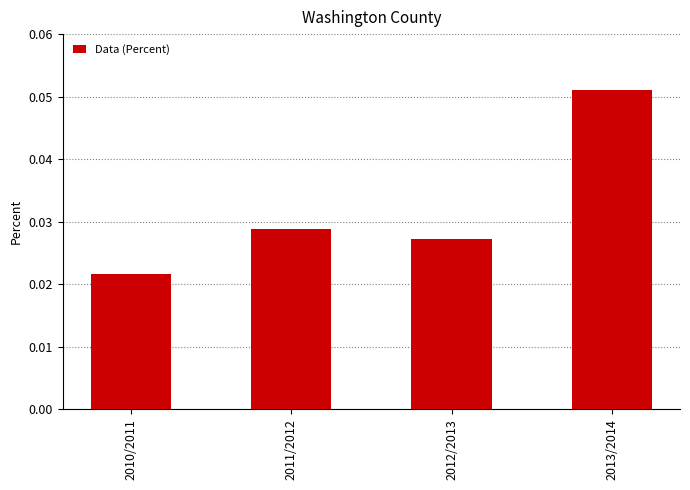

Where is the data nearest to the value 0?

2010/2011